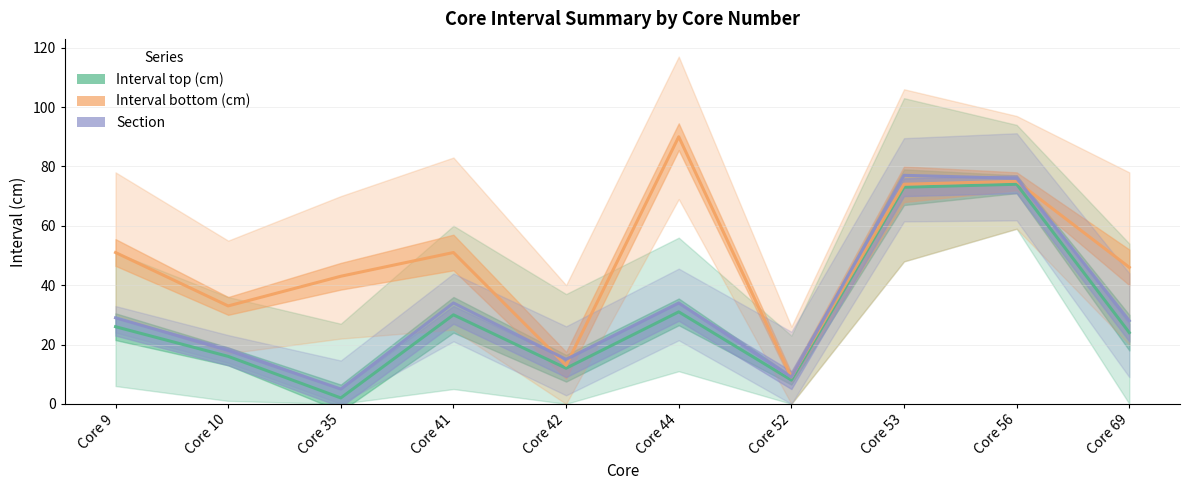

What is the spread (max minus min) of values at Core 42?

3